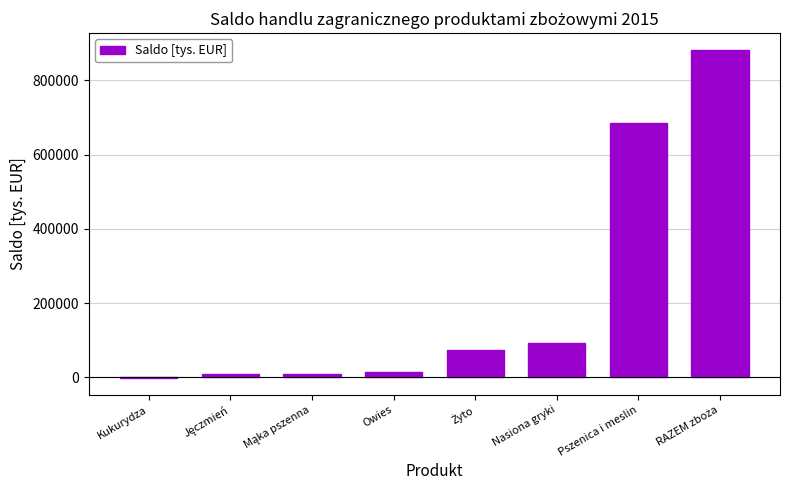

At which label is the value closest to 440005?

Pszenica i meslin